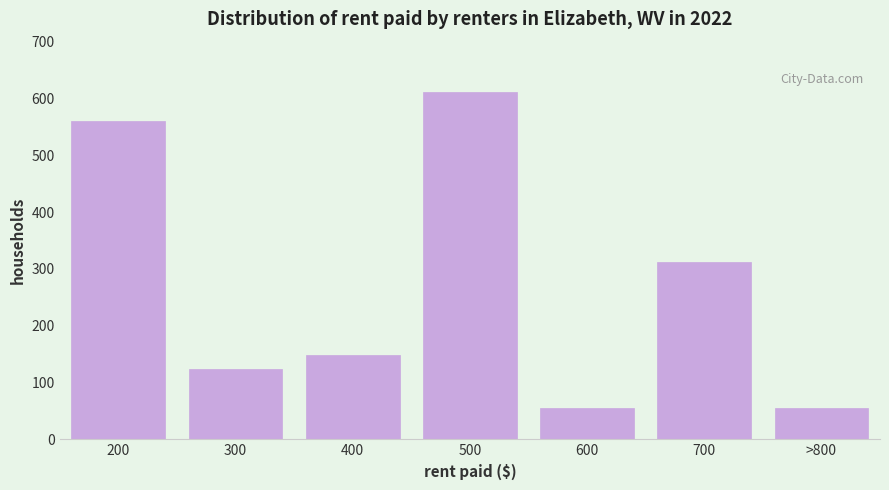

Reading left to right, what are all the values shown in this chart?

200=561	300=123	400=148	500=611	600=56	700=312	>800=56